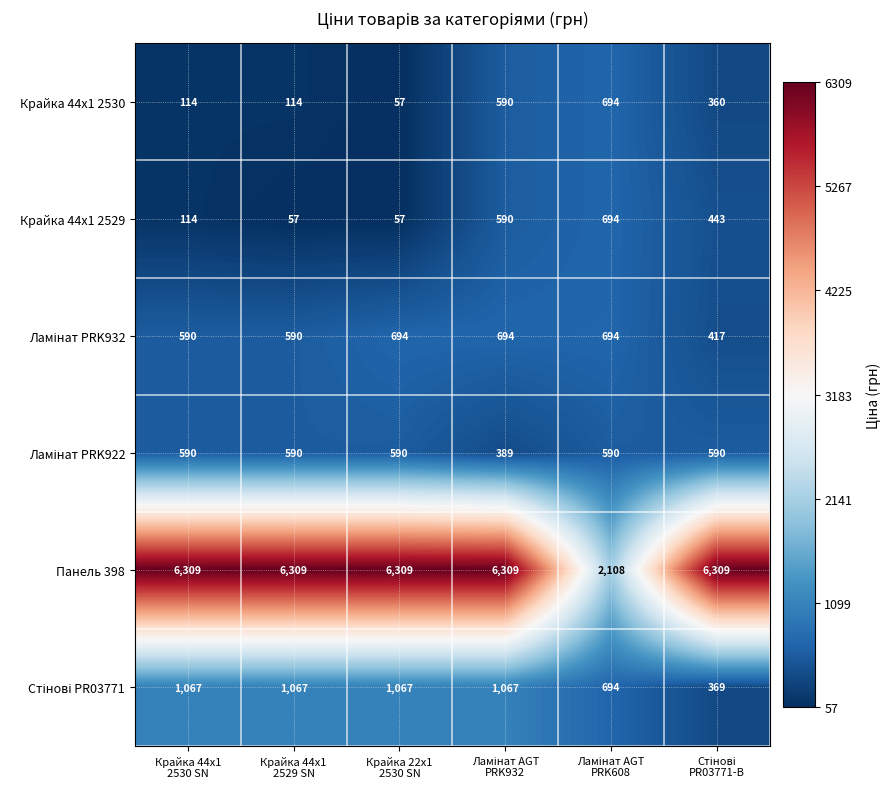

How many categories are shown in the chart?

6